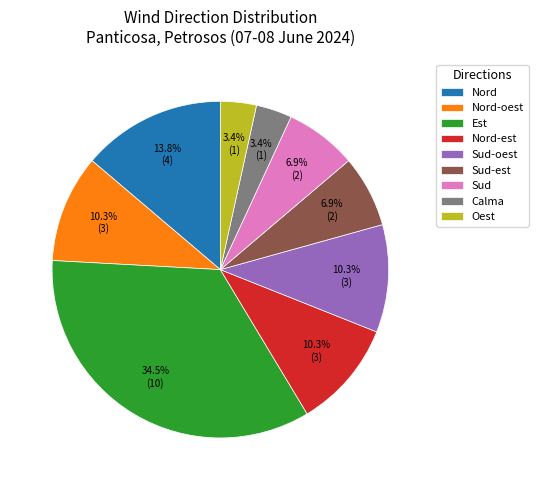

Is the sum of Nord and Oest greater than half?

No